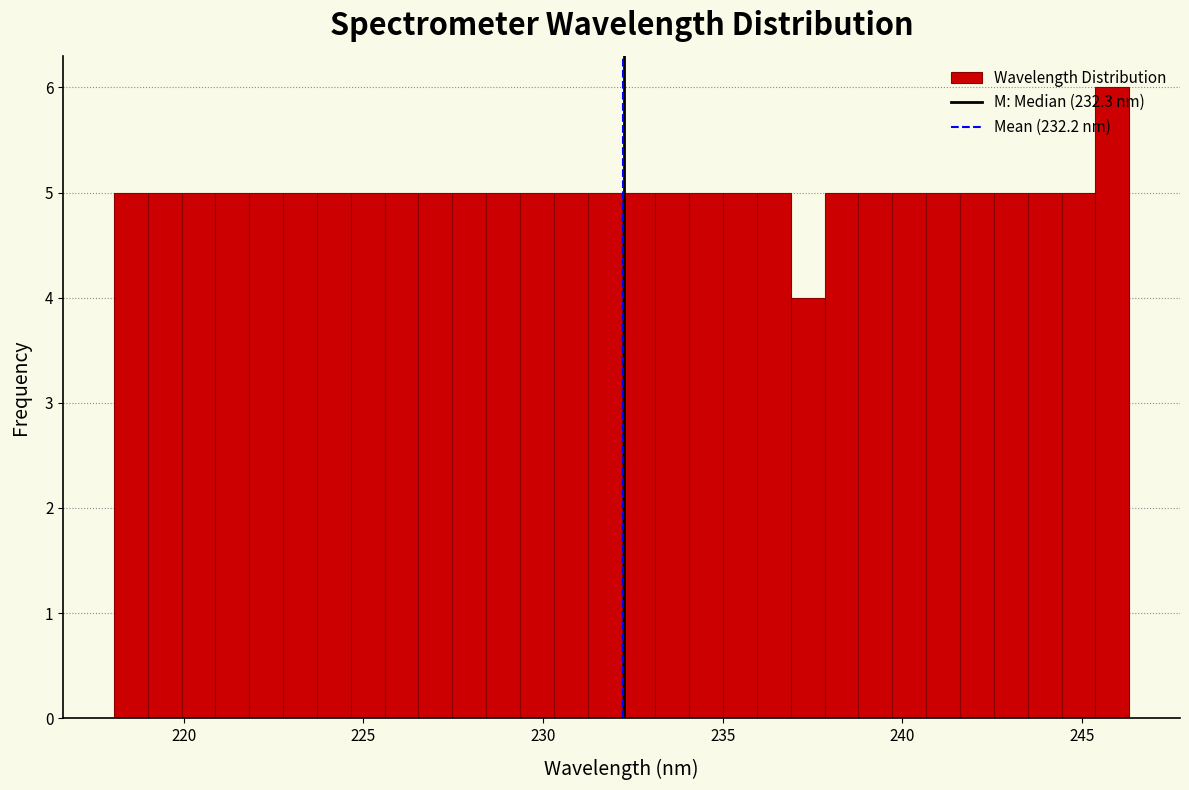

Around what value on the x-axis is the tallest bar? Give the approximate position of its centre, as read against the axis.

246.0